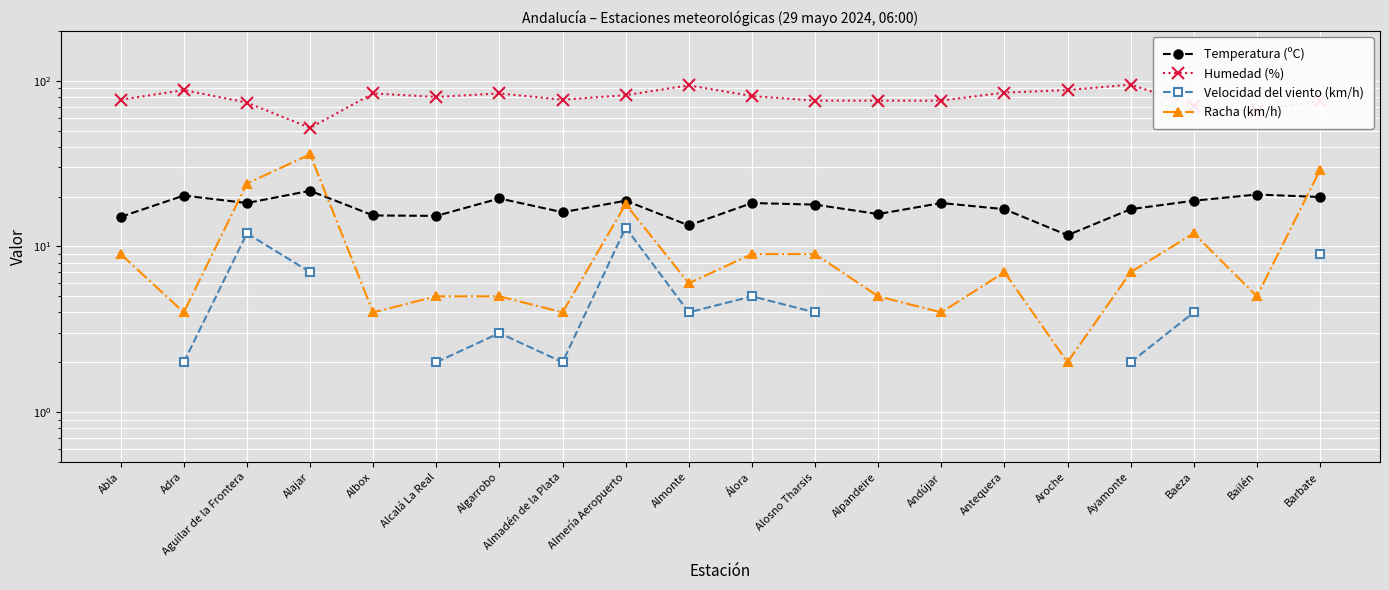

What is the sum of the Humedad (%) values at Aguilar de la Frontera and Baeza?

145.0